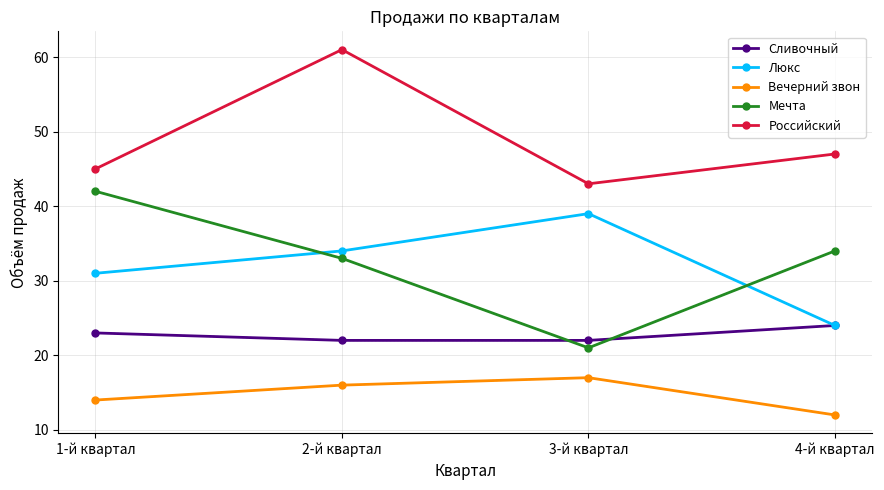

How many categories are shown in the chart?

4